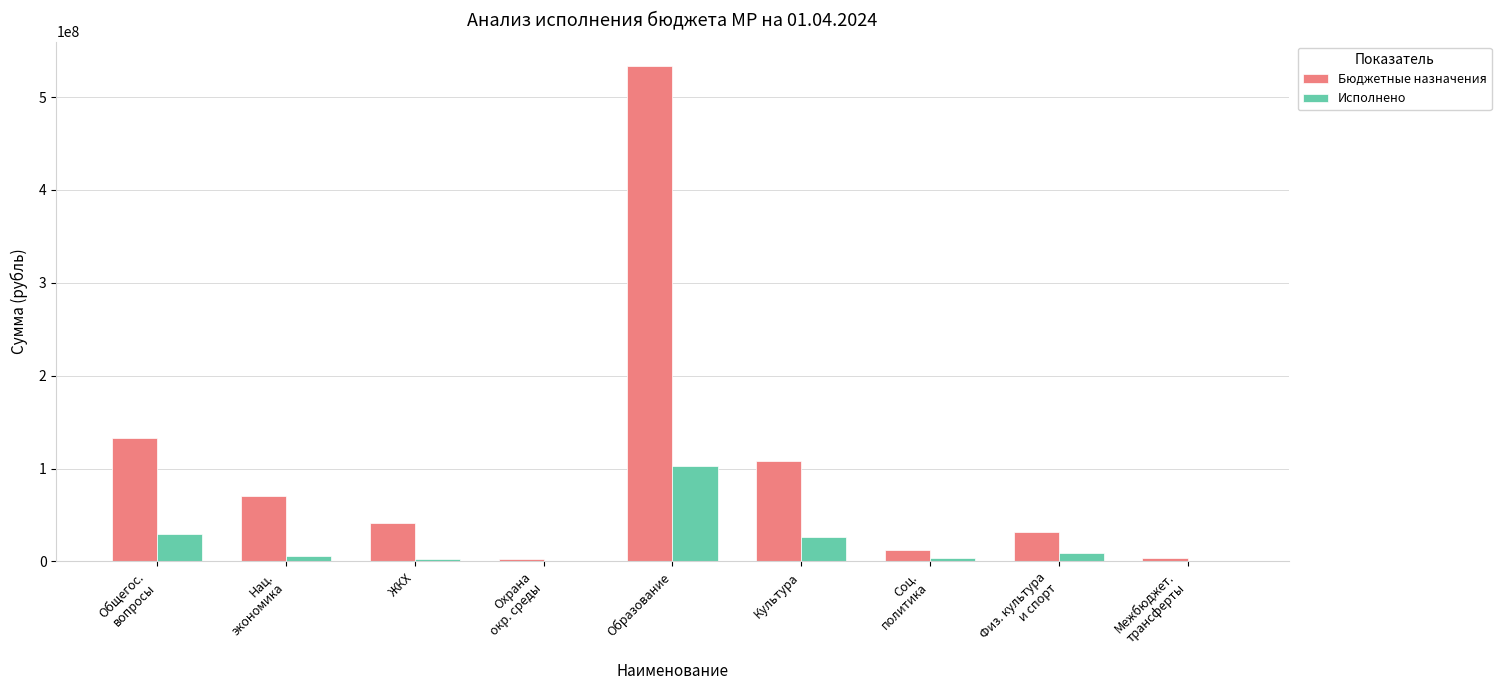

Which series has the widest spread of values?

Бюджетные назначения